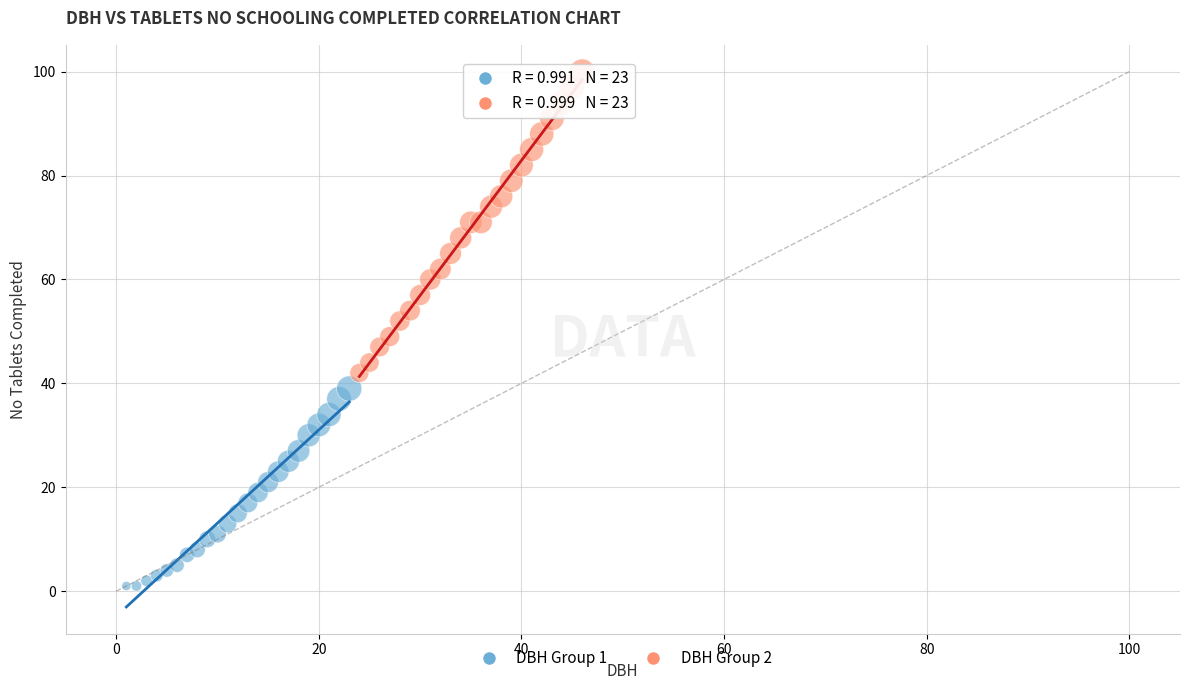

Which series contains the highest Y value?

DBH Group 2